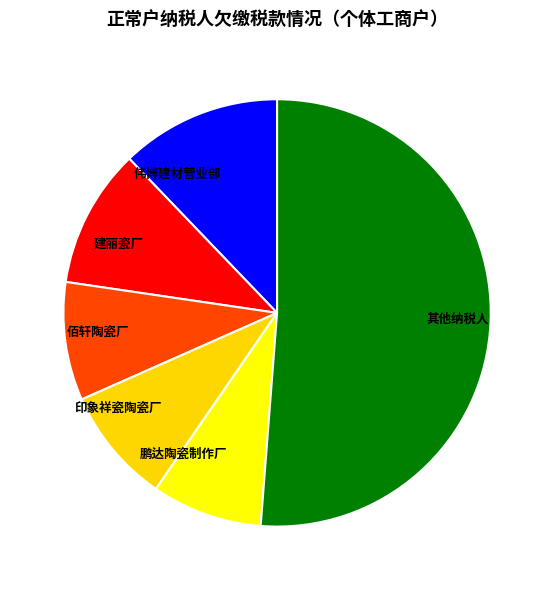

Is it true that 印象祥瓷陶瓷厂 is 1% of the pie?

False